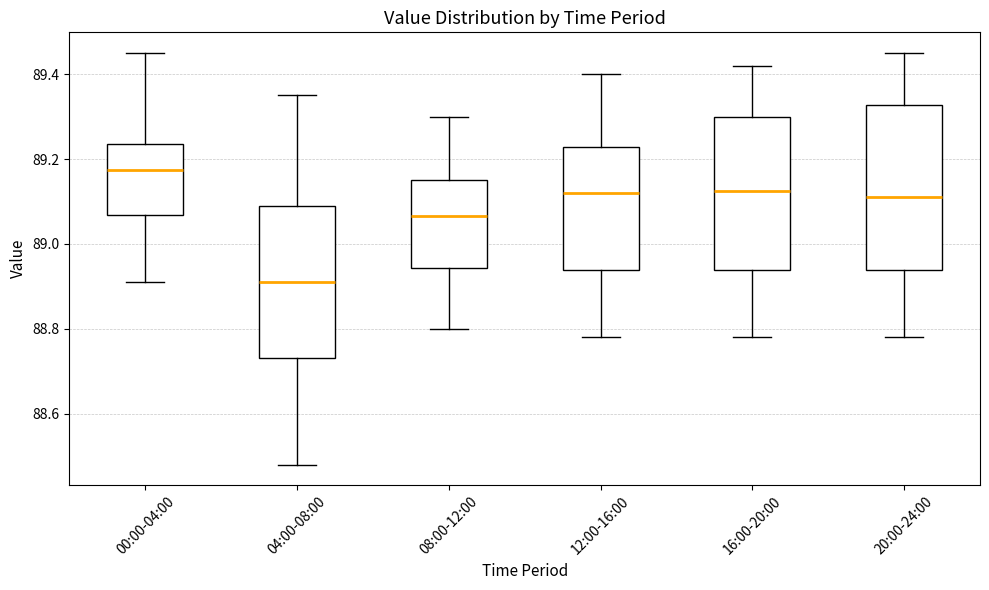

Where does the upper whisker of the box for 16:00-20:00 end on the y-axis? The values are not printed on the chart, so give them approximately, as read against the axis.

89.42